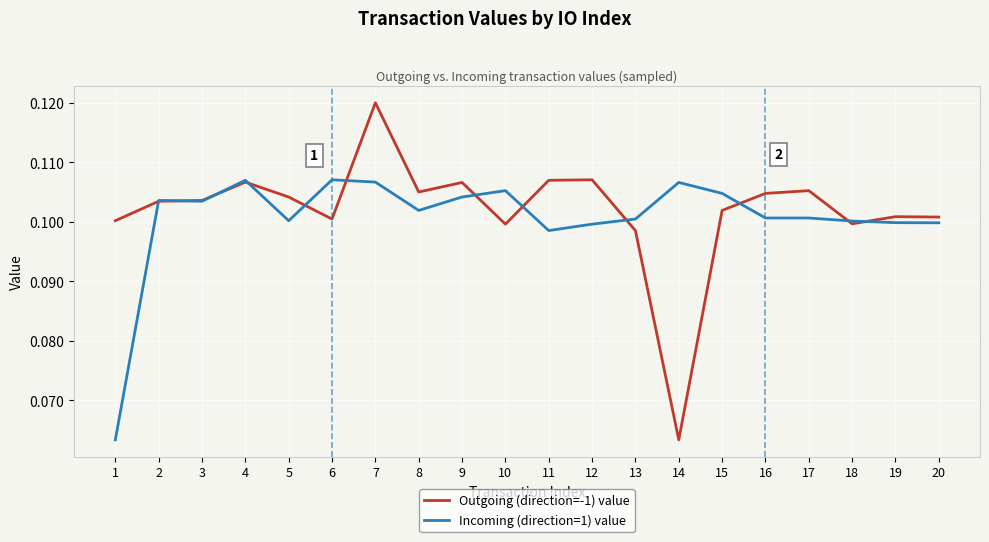

What is the sum of all Outgoing (direction=-1) value values?

2.0